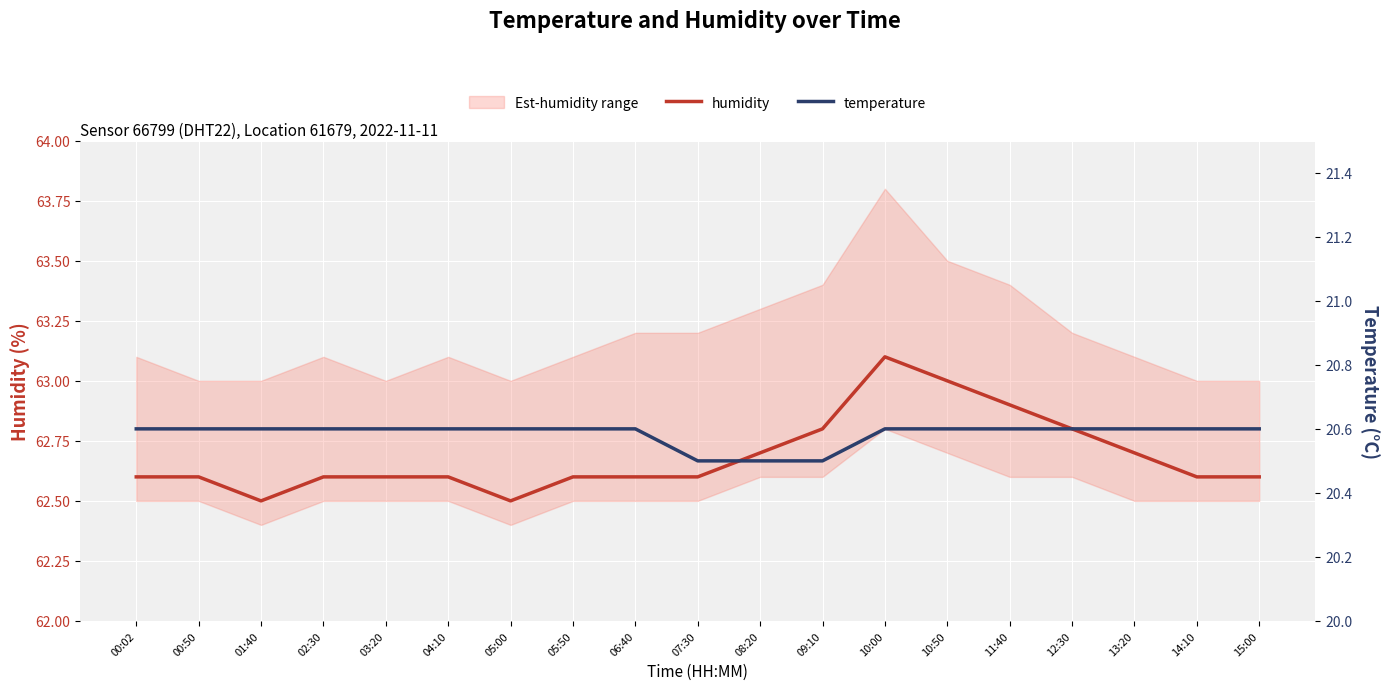

At which category does humidity reach its first local peak?

10:00